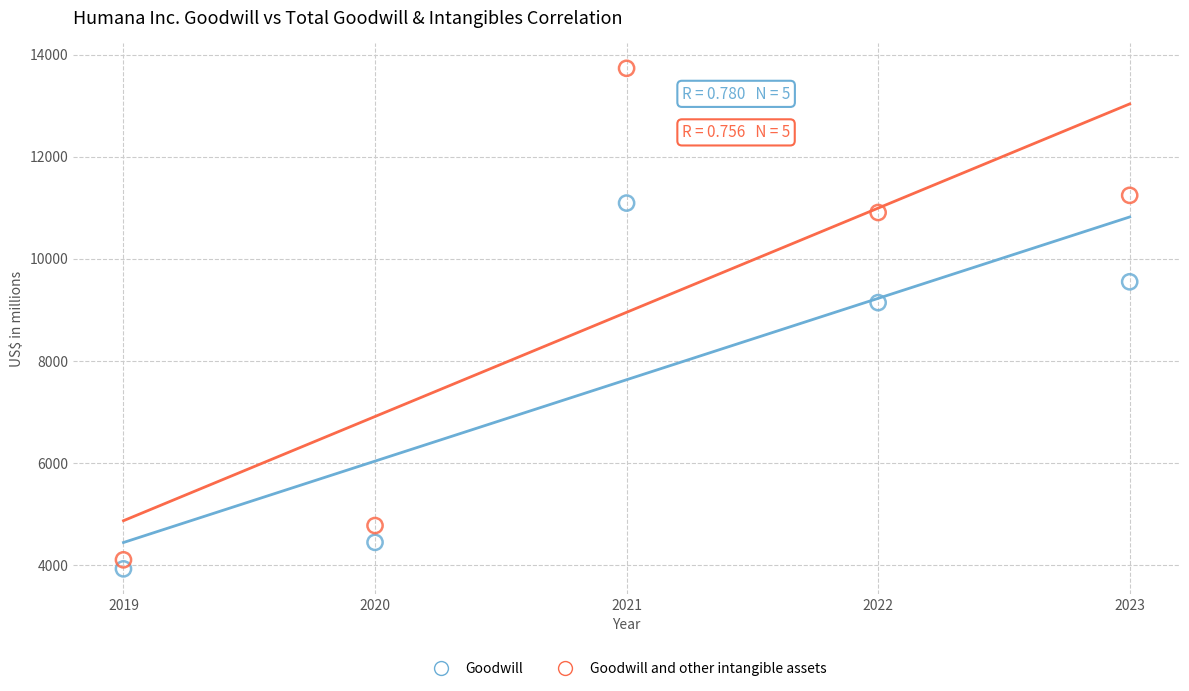

In the Goodwill series, what Y value is closest to 7510?

9142